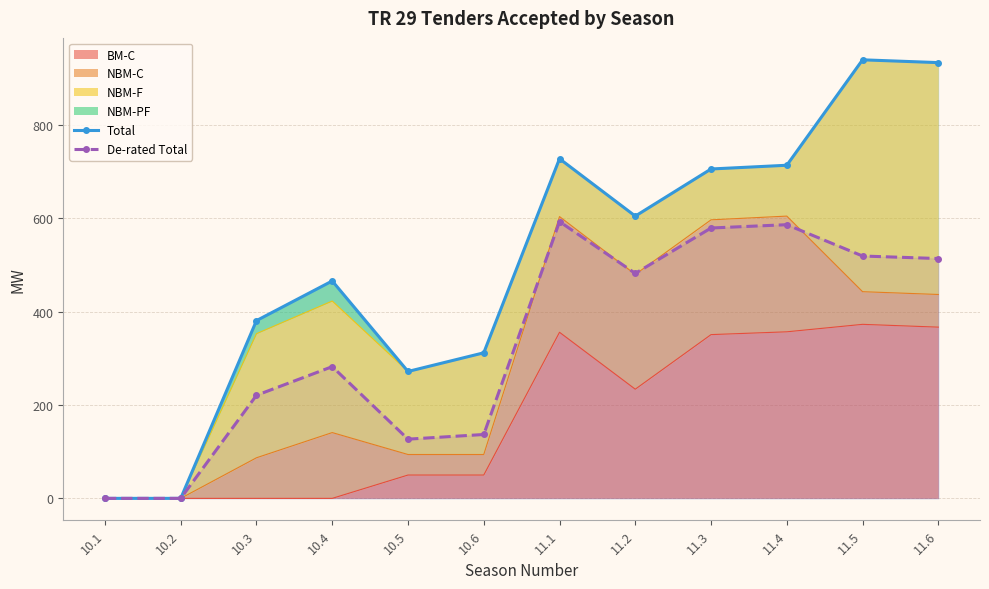

What is the difference between the second highest and second lowest values in the De-rated Total series?

586.6